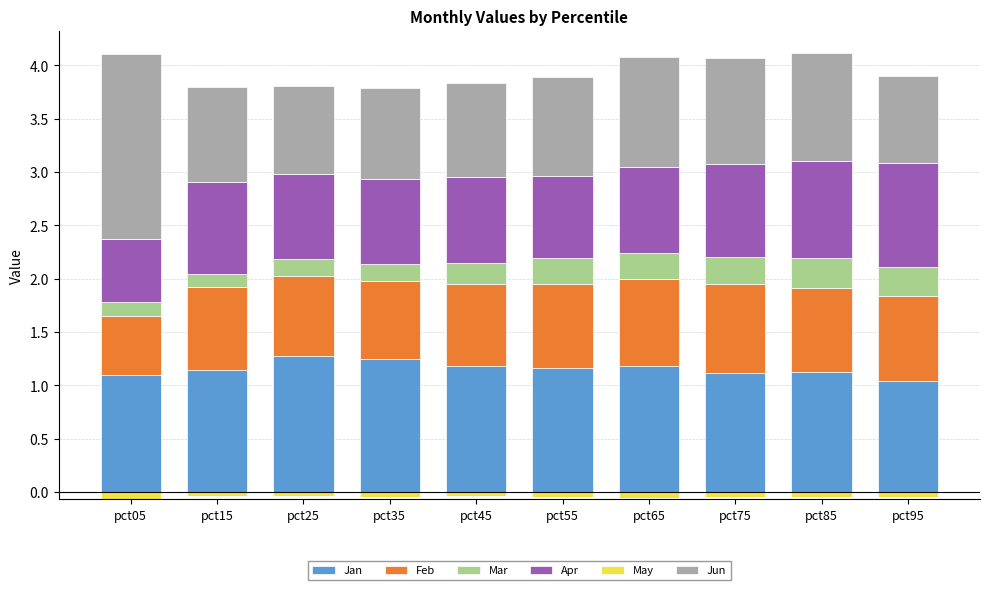

Which series has the largest range (max minus min)?

Jun